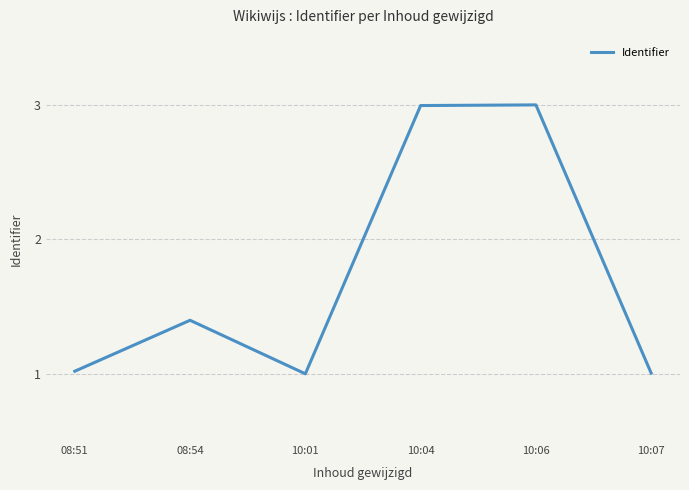

At which category does the data reach its first local peak?

08:54